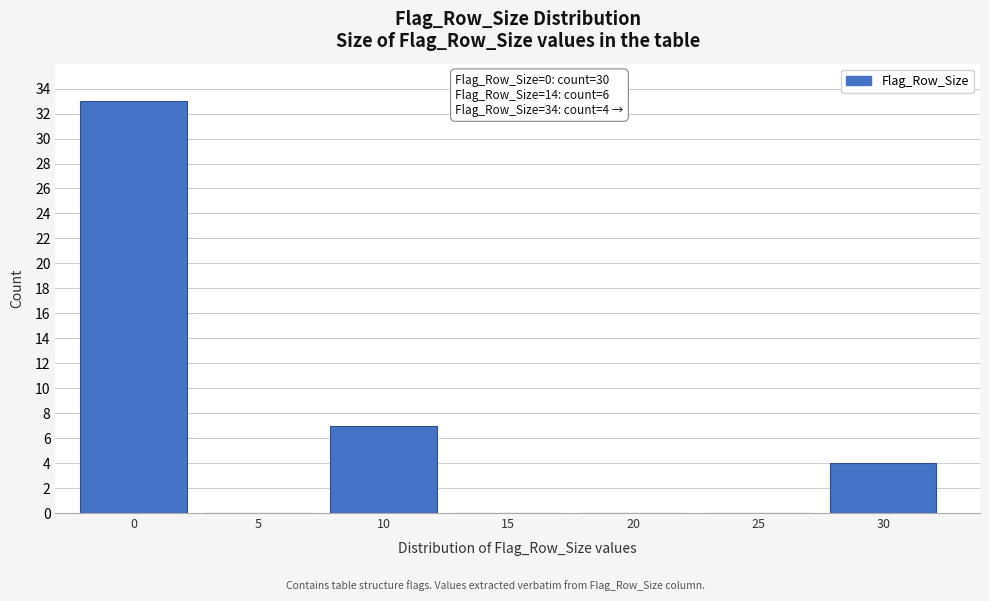

Reading right to left, what are all the values shown in this chart?

30=4	25=0	20=0	15=0	10=7	5=0	0=33